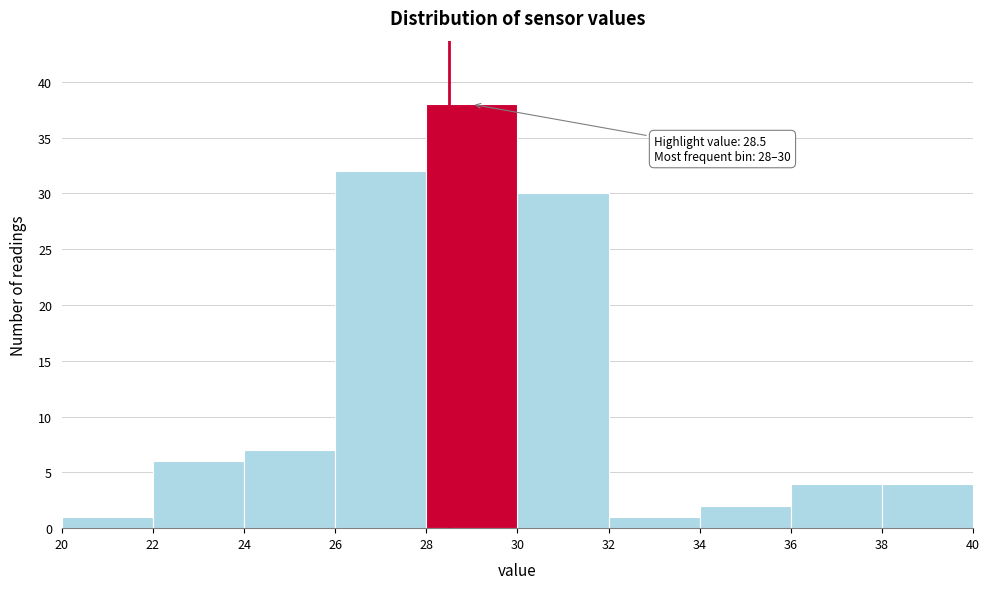

Over which range of the x-axis is the bar tallest?

28 to 30